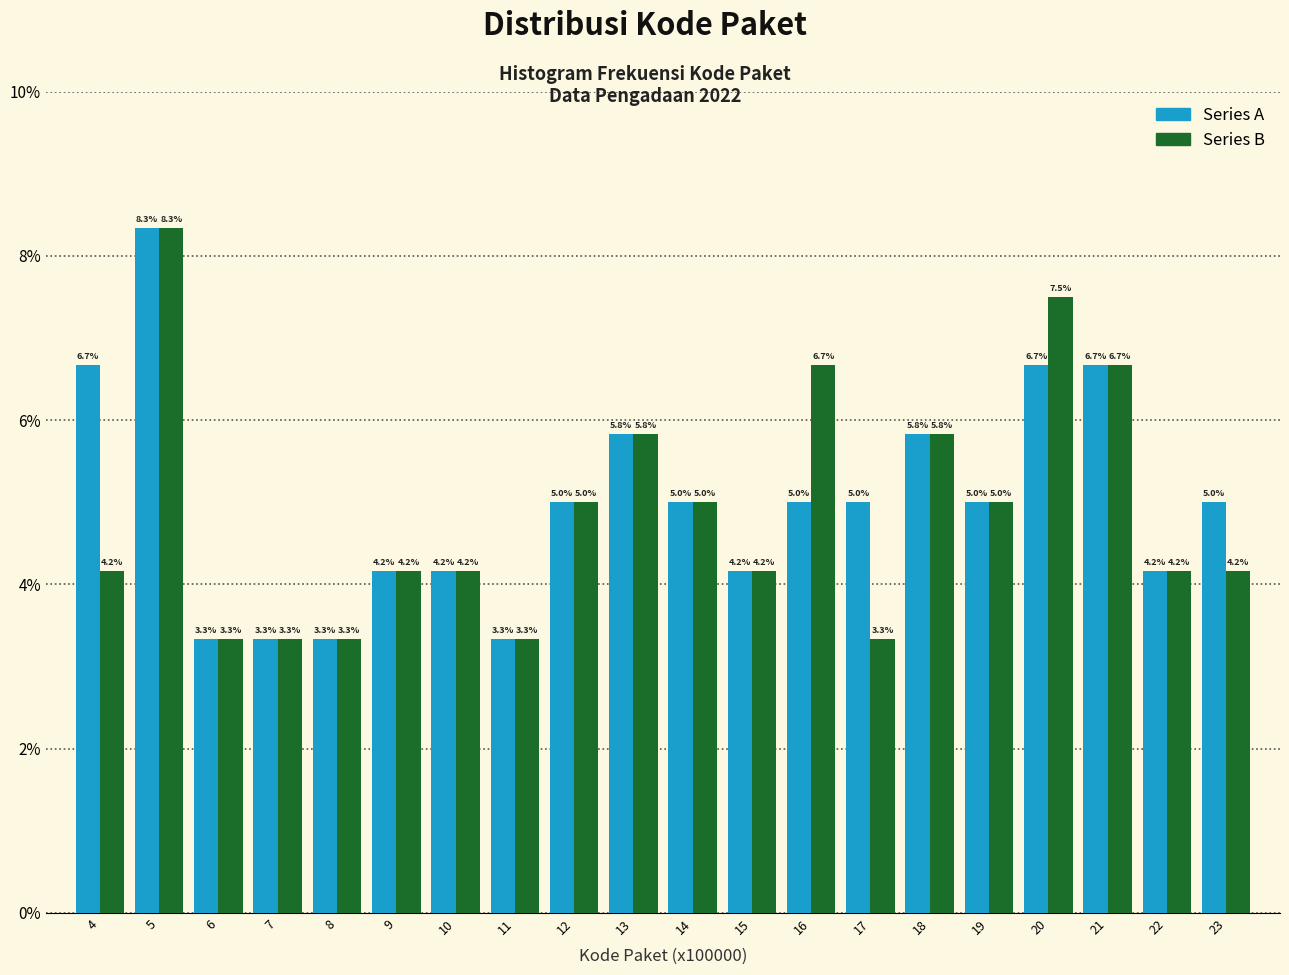

Reading left to right, transcribe all the data shown in this chart.

Series A: 4=6.7	5=8.3	6=3.3	7=3.3	8=3.3	9=4.2	10=4.2	11=3.3	12=5.0	13=5.8	14=5.0	15=4.2	16=5.0	17=5.0	18=5.8	19=5.0	20=6.7	21=6.7	22=4.2	23=5.0
Series B: 4=4.2	5=8.3	6=3.3	7=3.3	8=3.3	9=4.2	10=4.2	11=3.3	12=5.0	13=5.8	14=5.0	15=4.2	16=6.7	17=3.3	18=5.8	19=5.0	20=7.5	21=6.7	22=4.2	23=4.2